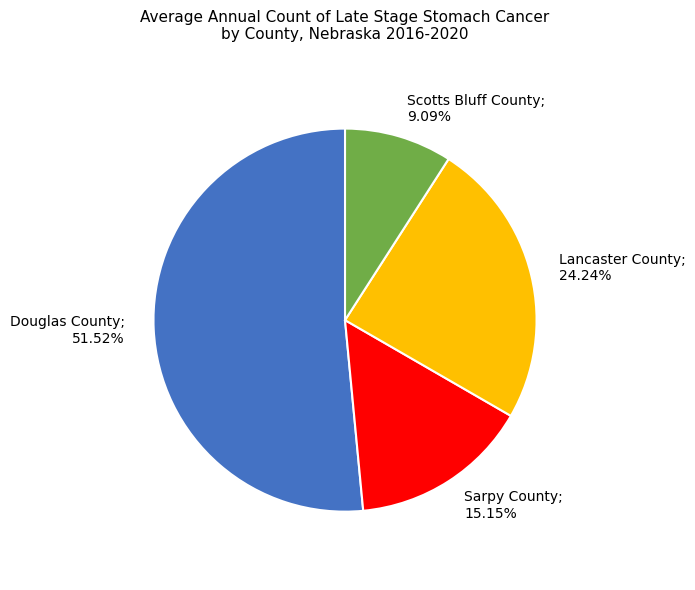

Is there any slice that represents more than half of the pie?

Yes